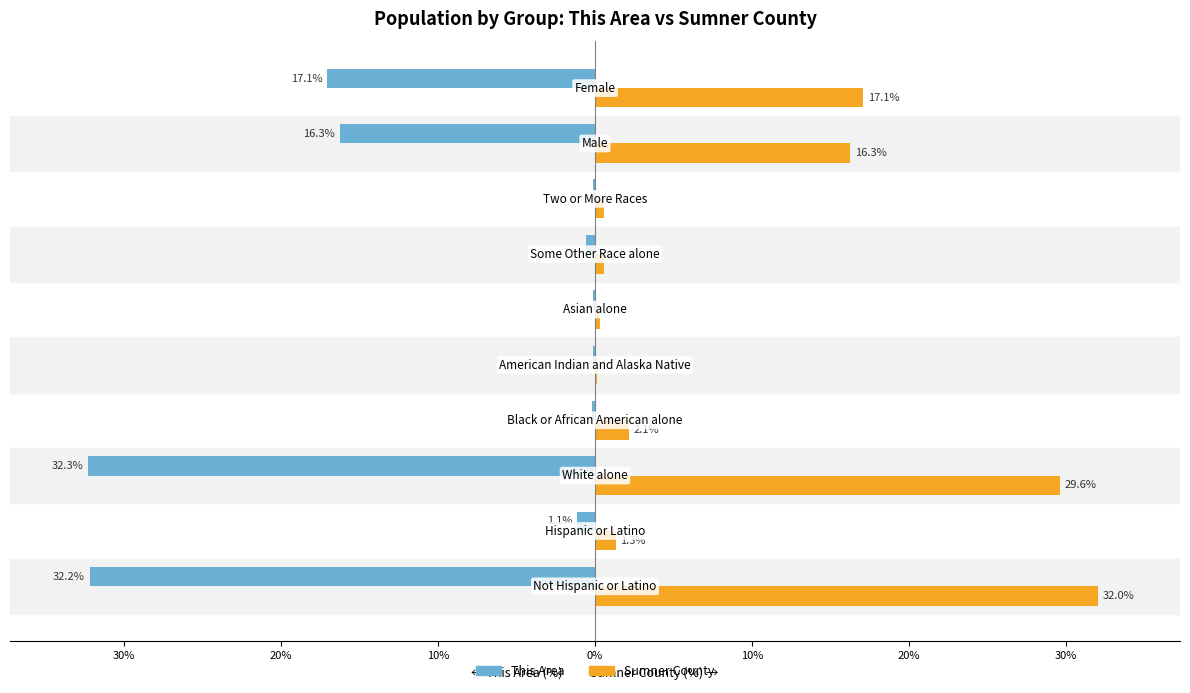

What are all the series names shown in the legend?

This Area, Sumner County